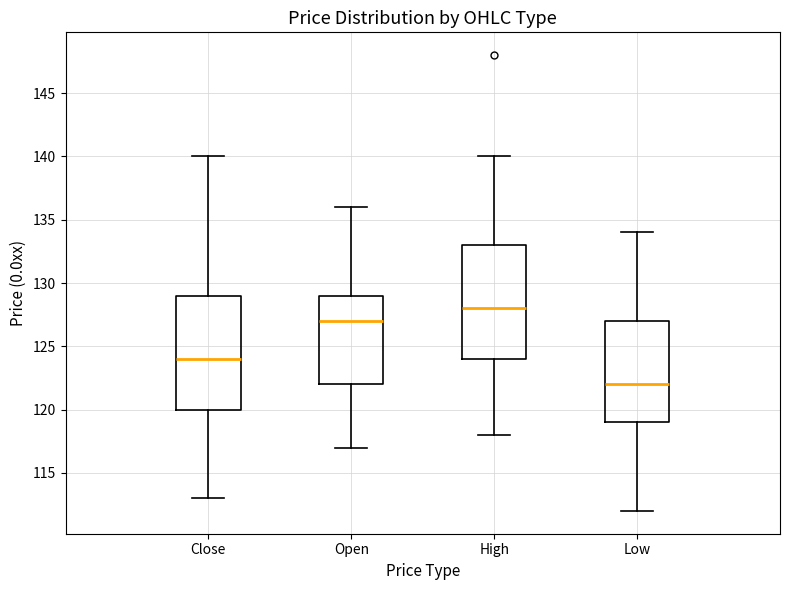

Reading left to right, transcribe this box plot: for each box, give where its median line is, the range the box spans, and where its two whiskers end, as read against the y-axis. The values are not printed on the chart, so give them approximately, as read against the axis.

Close: median 124, box 120 to 129, whiskers 113 to 140
Open: median 127, box 122 to 129, whiskers 117 to 136
High: median 128, box 124 to 133, whiskers 118 to 140
Low: median 122, box 119 to 127, whiskers 112 to 134